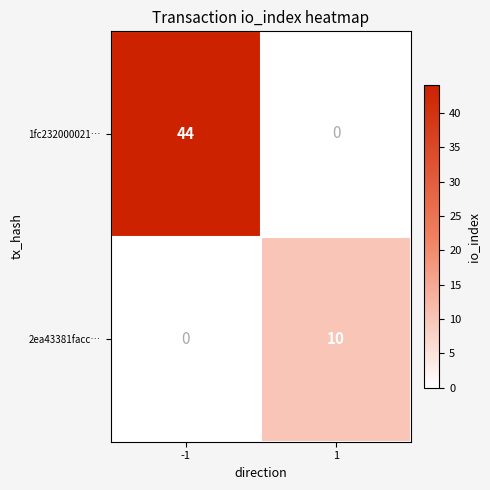

What is the total value across all series at -1?

44